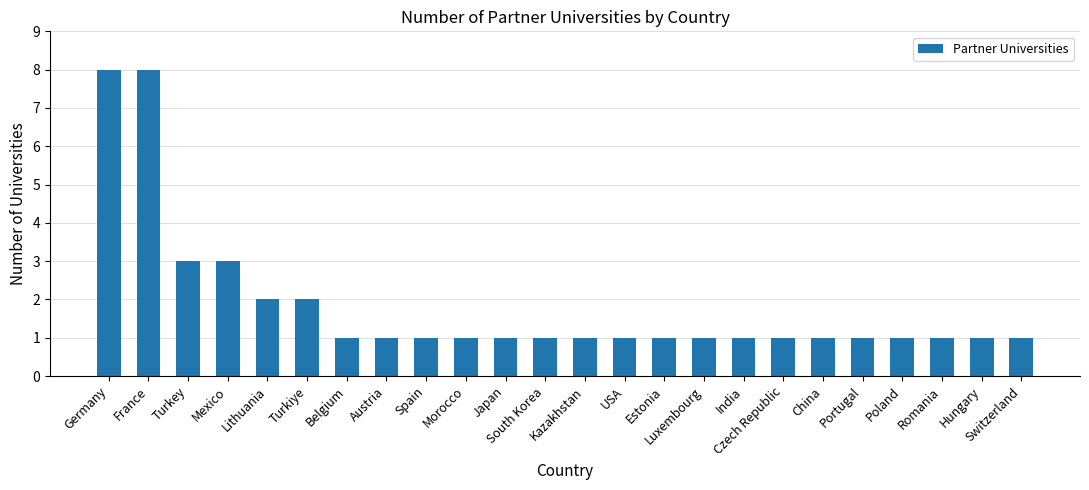

Between Kazakhstan and France, which is larger?

France